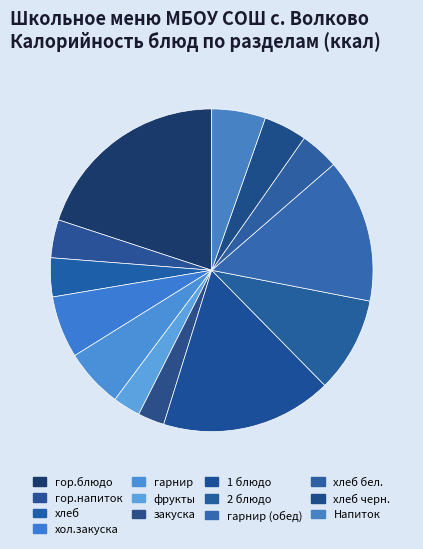

How many slices are in this pie chart?

13